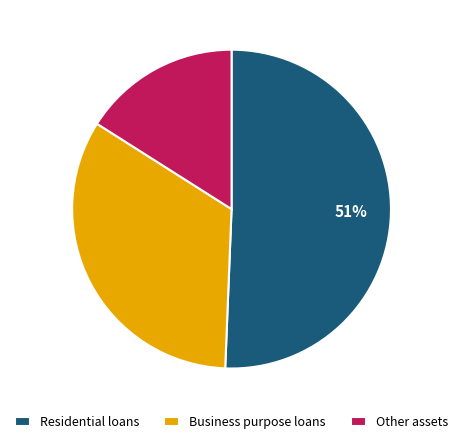

Does any single category account for the majority?

Yes